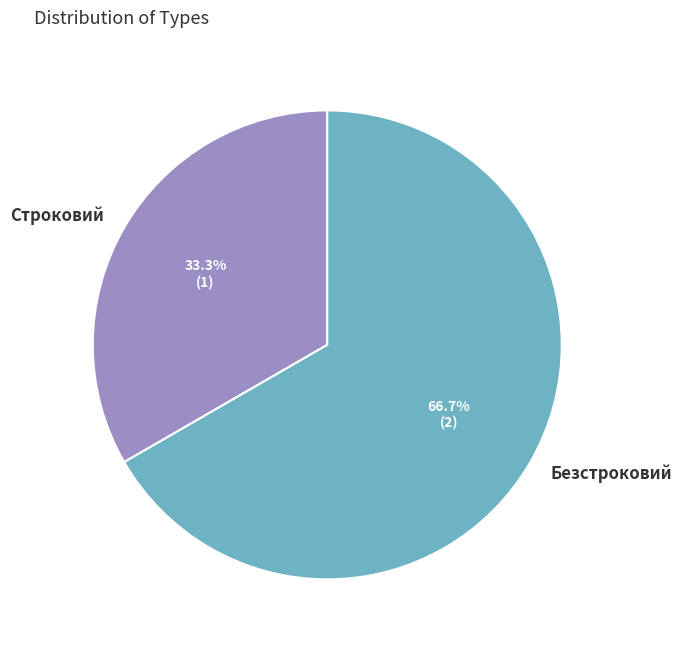

Approximately how many times larger is the value at Строковий compared to Безстроковий?

0.5